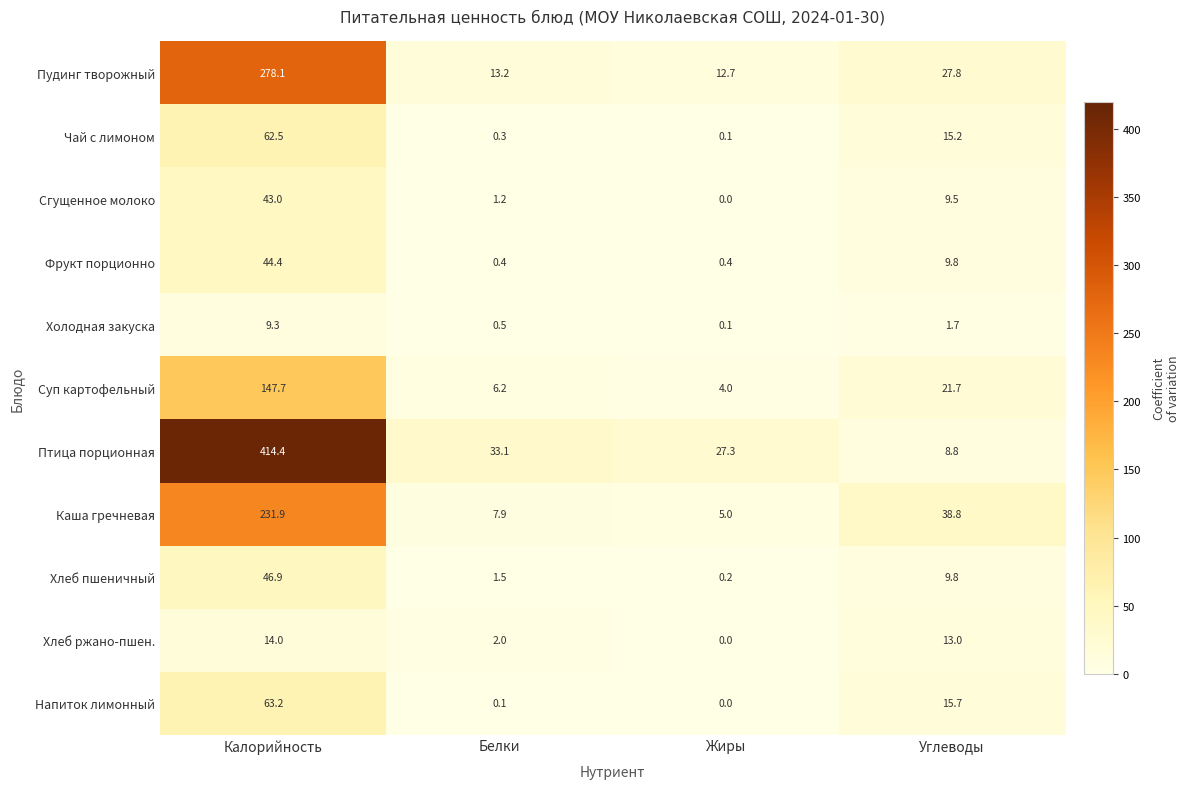

Which series has the largest range (max minus min)?

Птица порционная